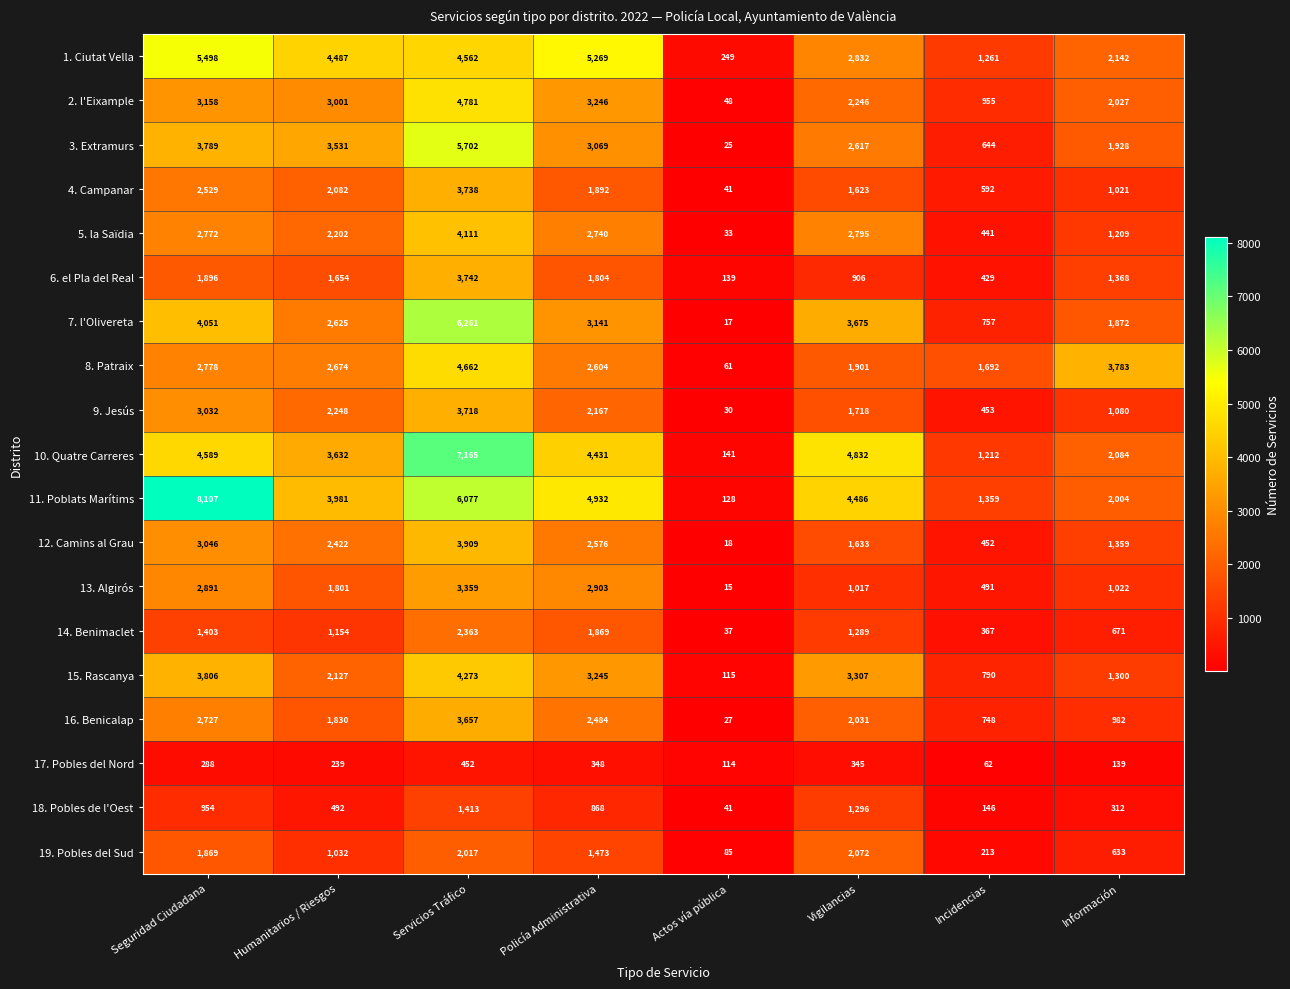

What is the total value across all series at Información?

26936